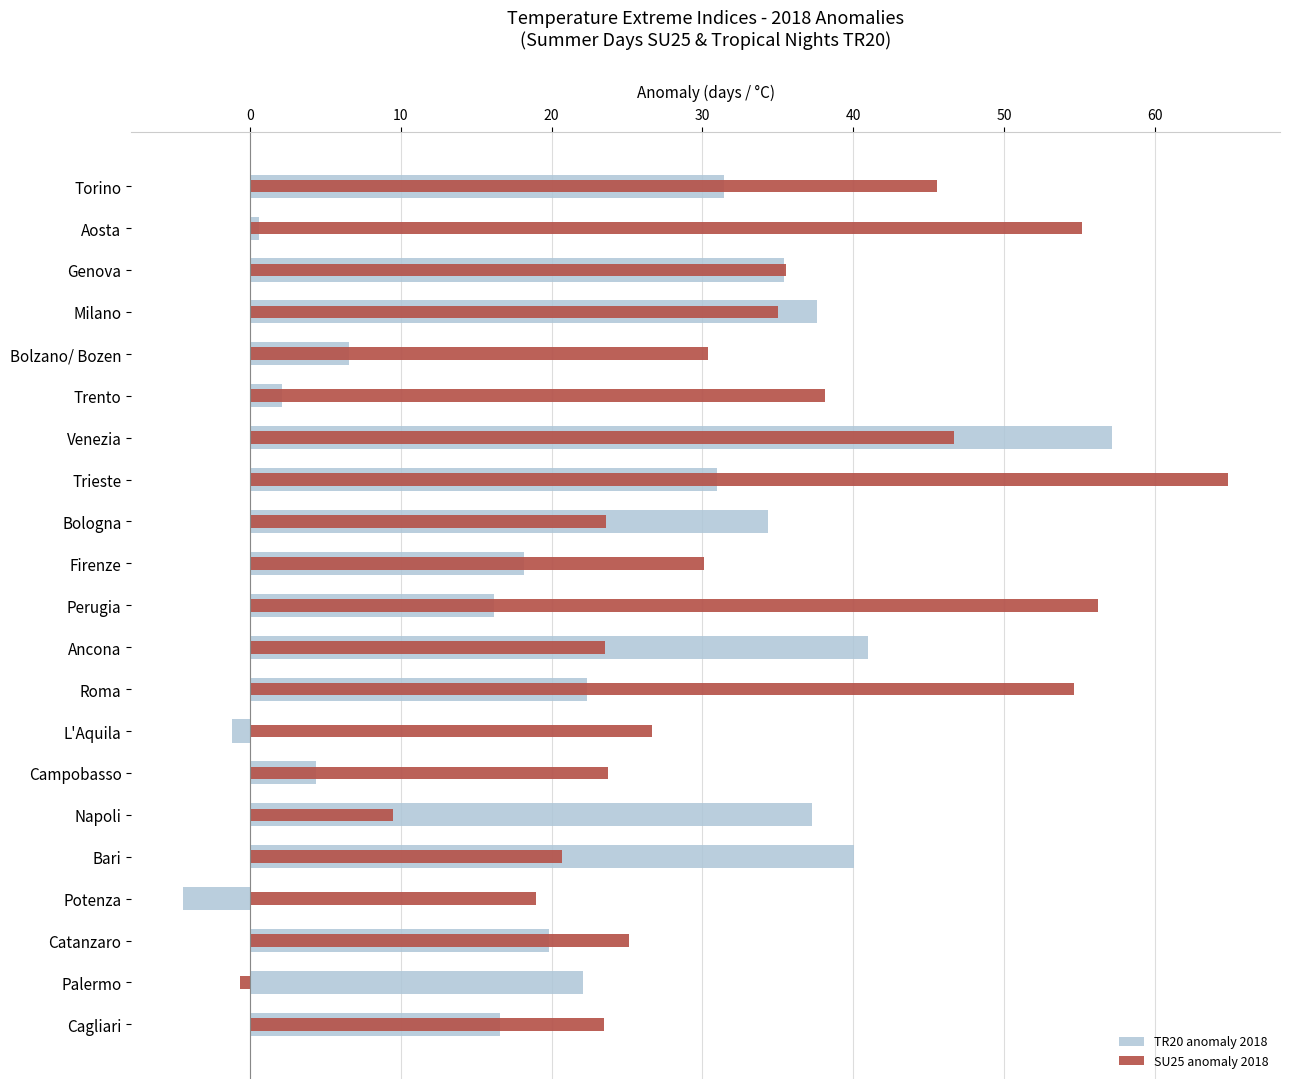

Reading right to left, transcribe all the data shown in this chart.

TR20 anomaly 2018: 16.6	22.1	19.8	-4.4	40.0	37.2	4.4	-1.2	22.3	41.0	16.2	18.2	34.3	30.9	57.2	2.1	6.6	37.6	35.4	0.6	31.4
SU25 anomaly 2018: 23.5	-0.7	25.1	19.0	20.7	9.5	23.7	26.6	54.6	23.6	56.2	30.1	23.6	64.8	46.7	38.1	30.4	35.0	35.5	55.2	45.6